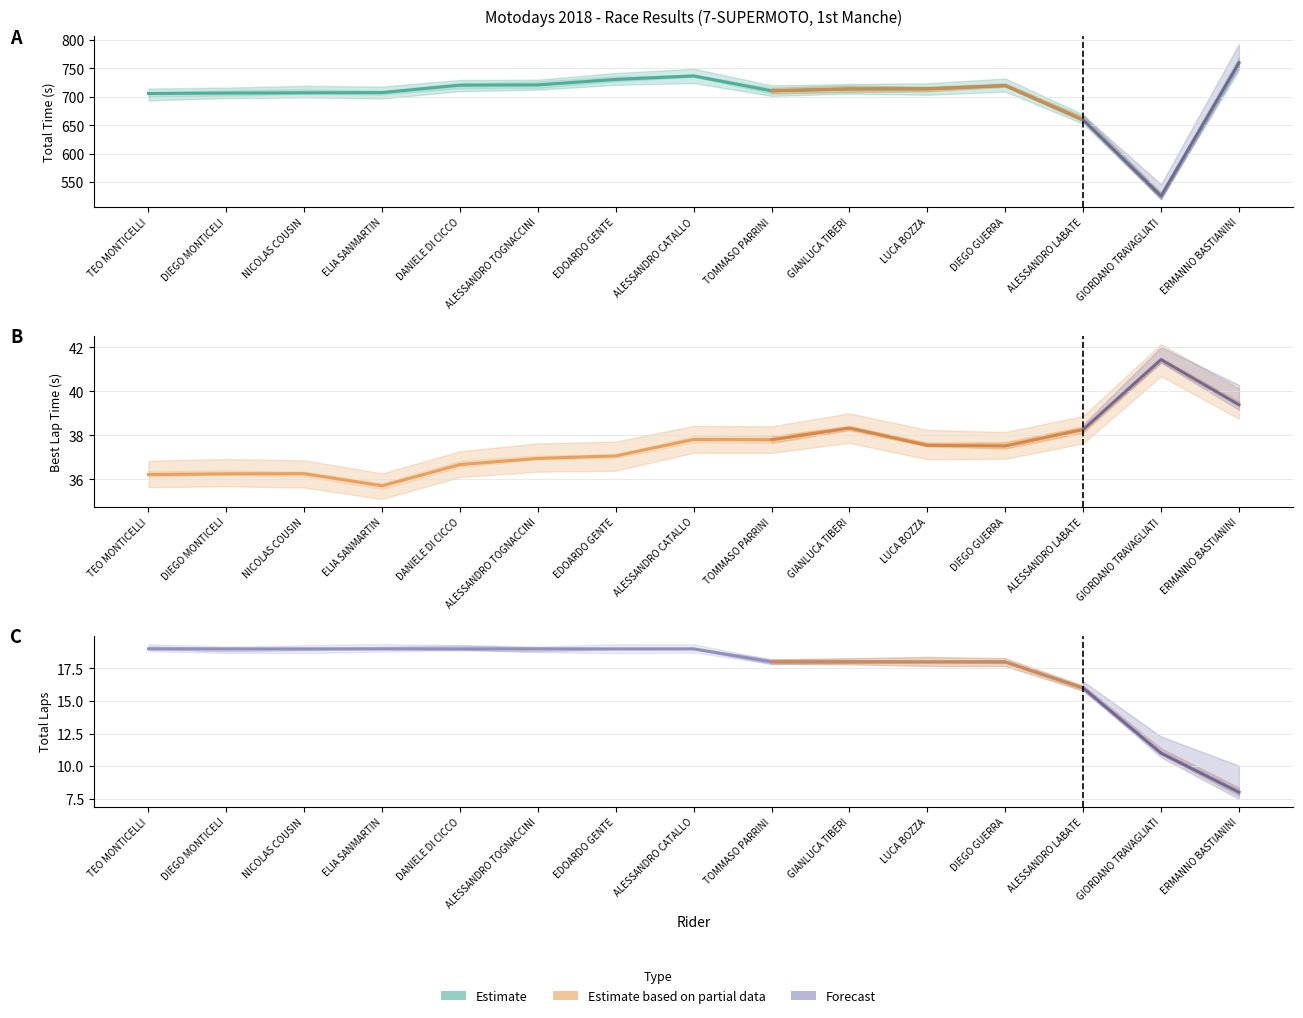

True or false: Total Time has a value of 710.6 at TOMMASO PARRINI.

True